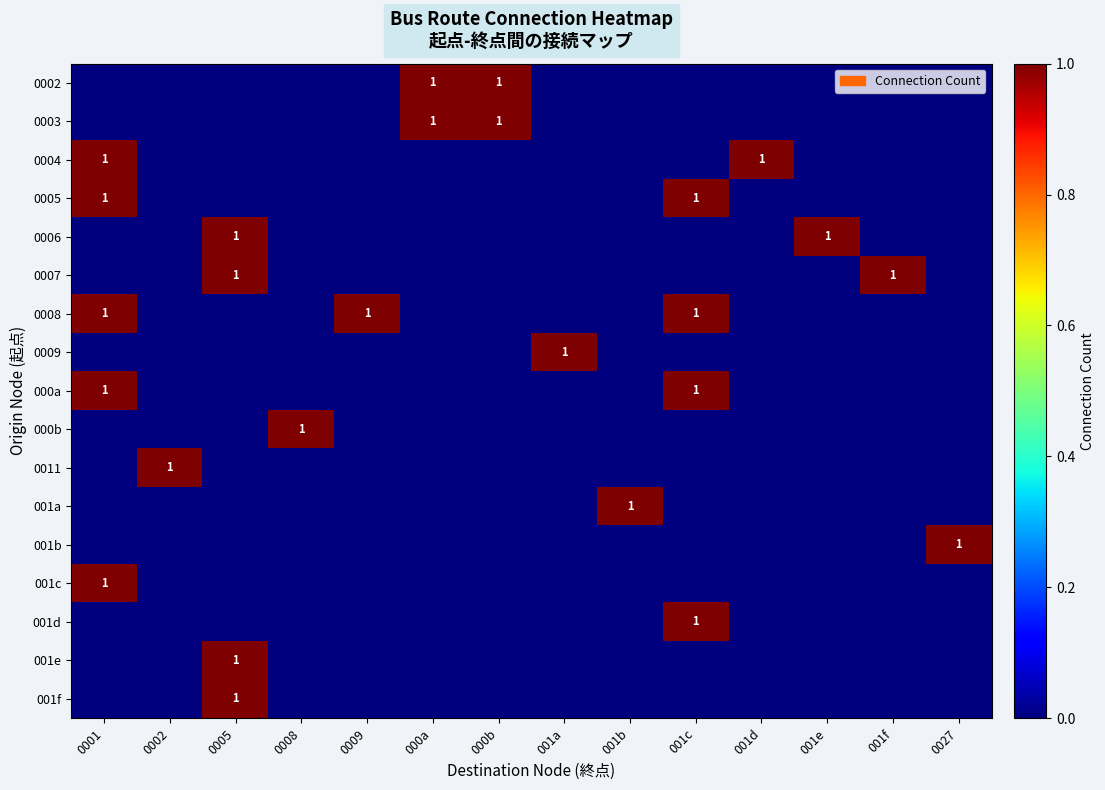

List the series in order of their peak value, lowest first.

0002, 0003, 0004, 0005, 0006, 0007, 0008, 0009, 000a, 000b, 0011, 001a, 001b, 001c, 001d, 001e, 001f